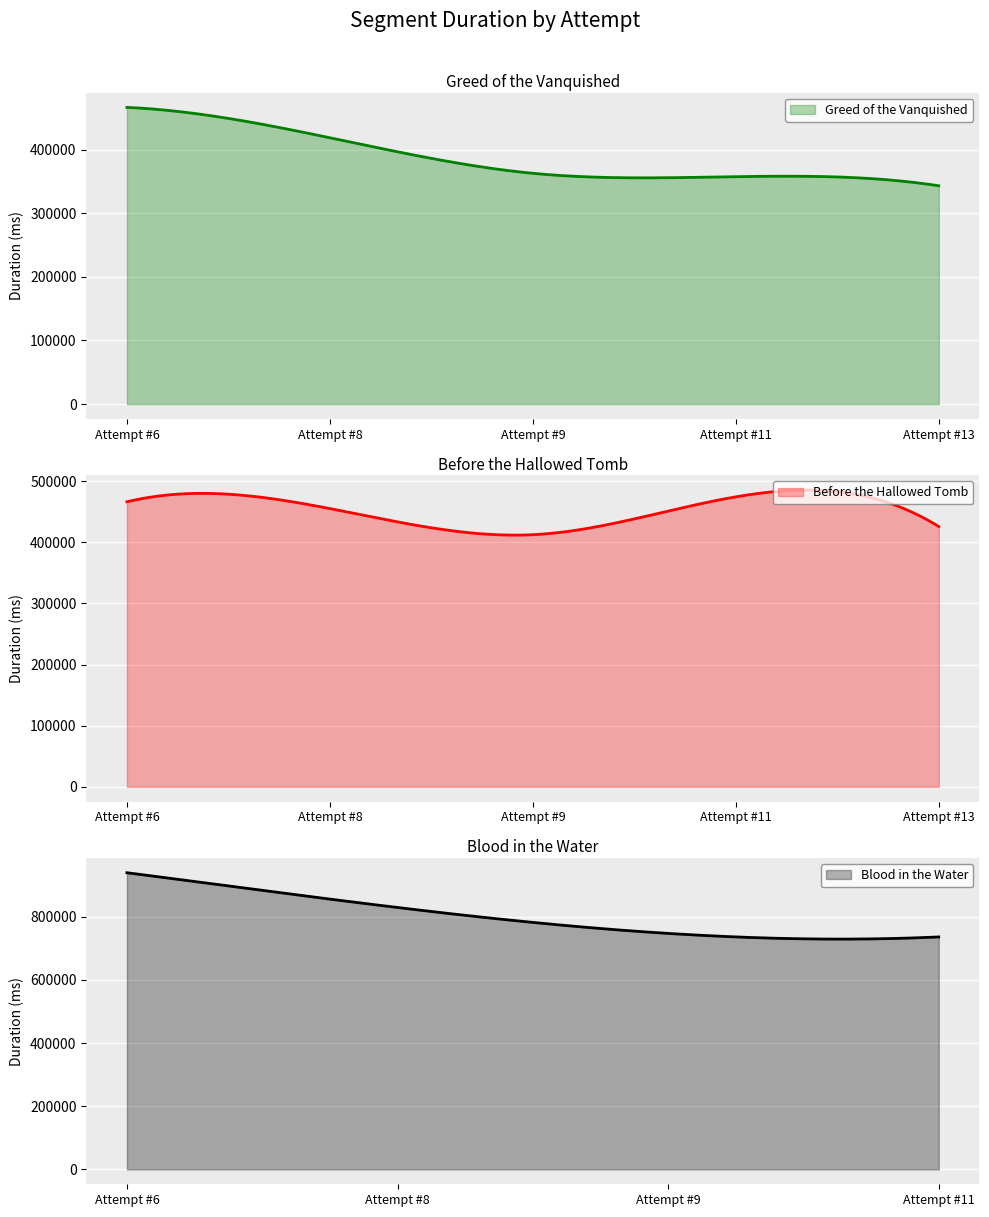

Where is Blood in the Water nearest to the value 469475?

Attempt #11